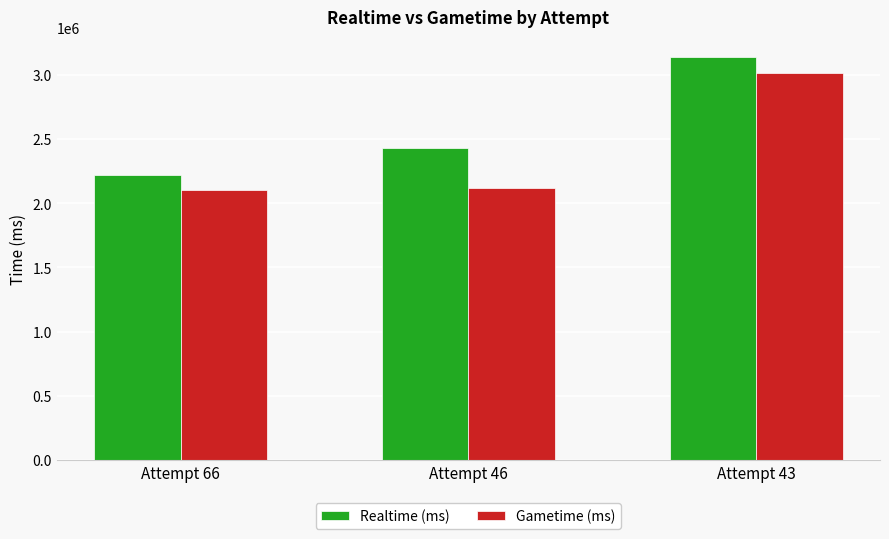

Is the value of Realtime (ms) at Attempt 43 greater than the value of Gametime (ms) at Attempt 43?

Yes